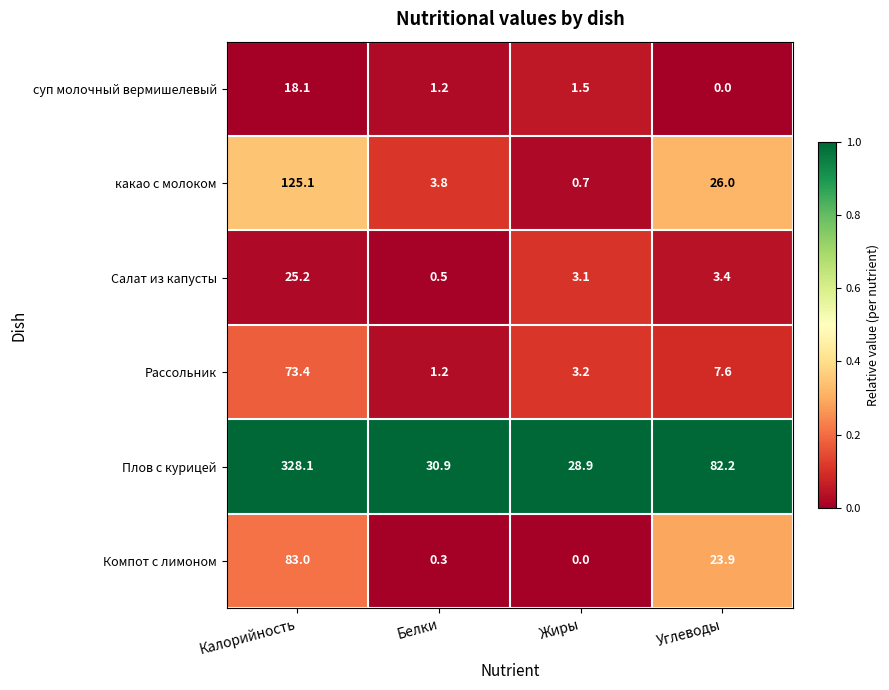

What is the total value across all series at Углеводы?

143.1